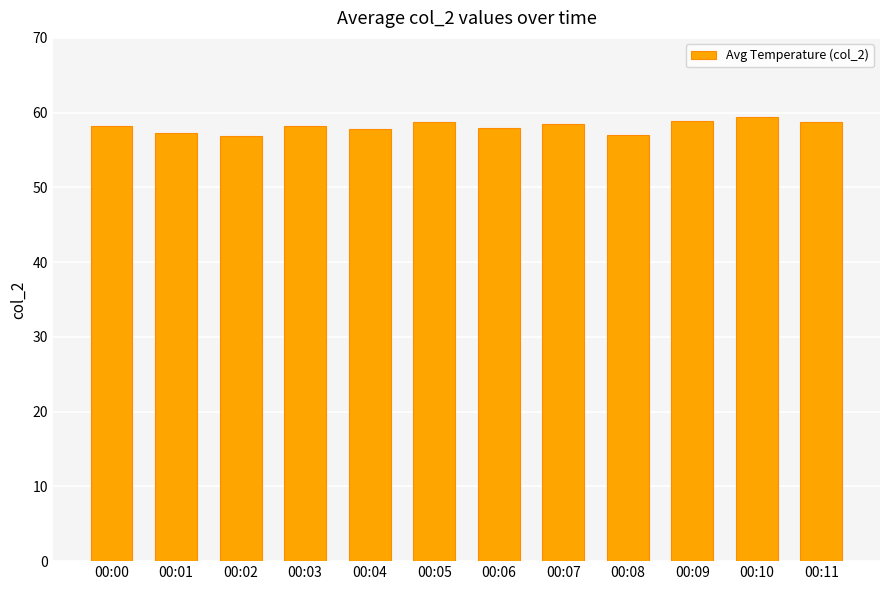

What is the change in value from 00:10 to 00:11?

-0.7